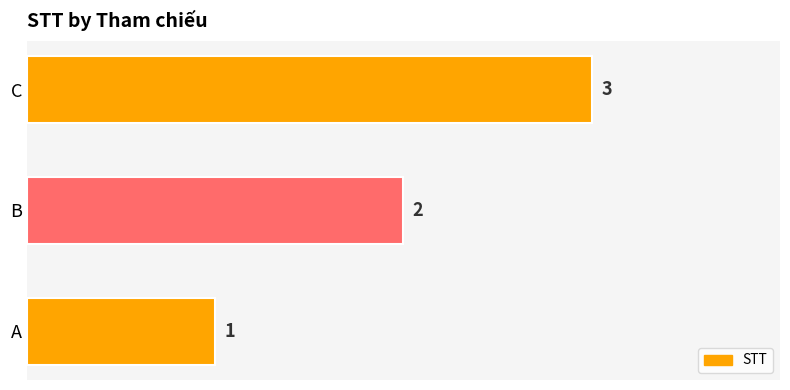

What is the difference between the second highest and minimum values?

1